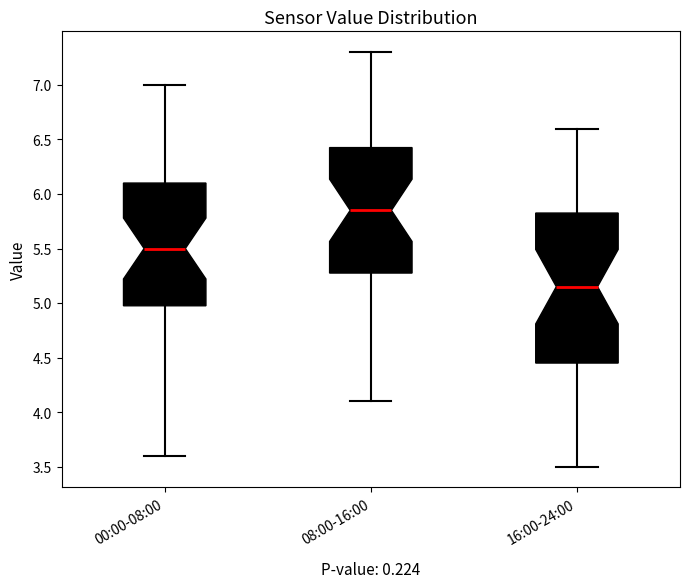

Reading left to right, transcribe this box plot: for each box, give where its median line is, the range the box spans, and where its two whiskers end, as read against the y-axis. The values are not printed on the chart, so give them approximately, as read against the axis.

00:00-08:00: median 5.50, box 5.00 to 6.10, whiskers 3.60 to 7.00
08:00-16:00: median 5.85, box 5.30 to 6.45, whiskers 4.10 to 7.30
16:00-24:00: median 5.15, box 4.45 to 5.85, whiskers 3.50 to 6.60